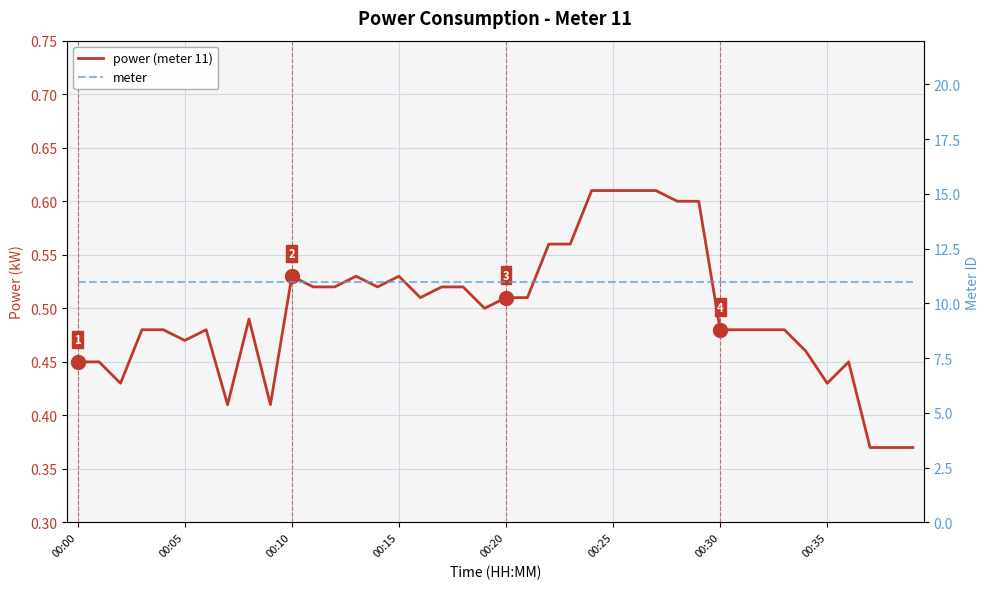

At how many categories does at least one series exceed 3?

40